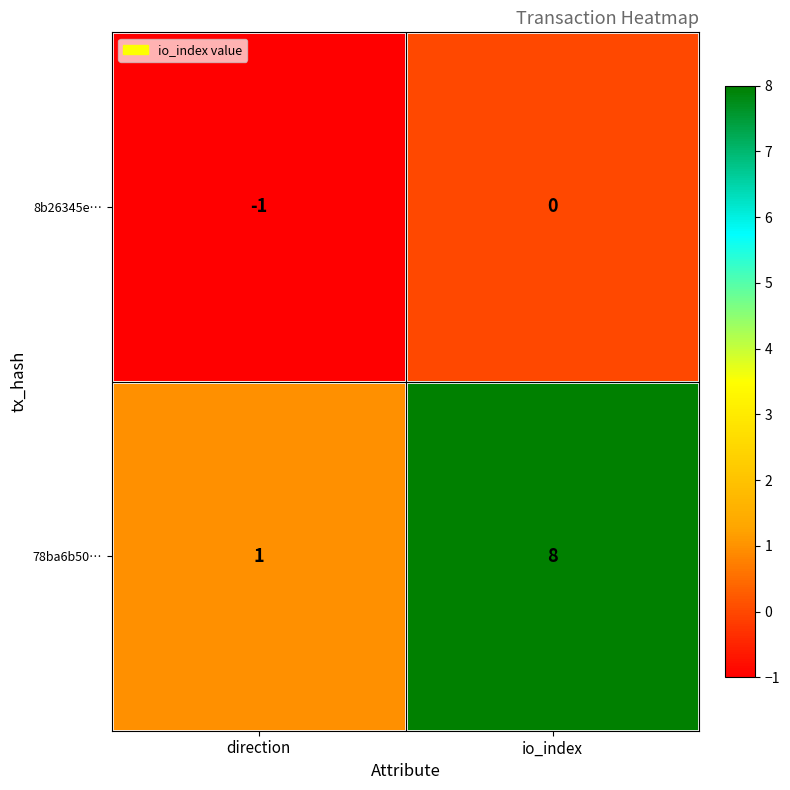

Which label corresponds to the smallest value in the chart?

direction